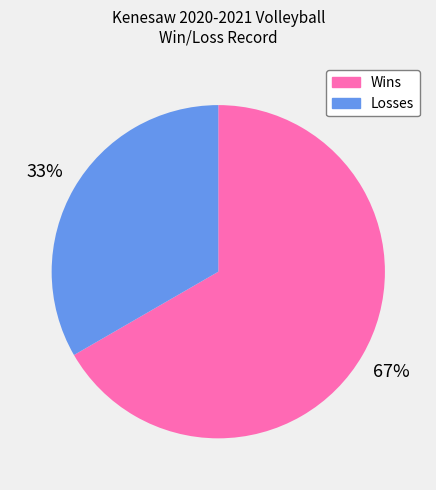

To the nearest percent, what is the combined percentage of Wins and Losses?

100%